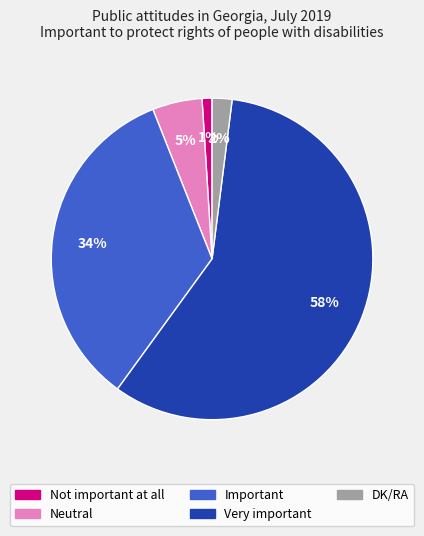

Is there any slice that represents more than half of the pie?

Yes